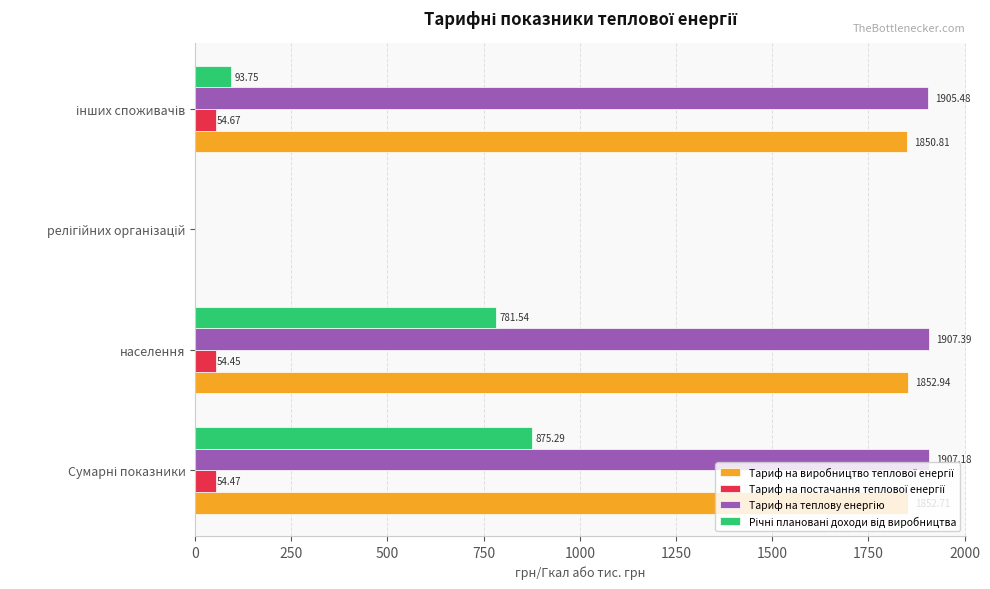

Count the number of data series in this chart.

4